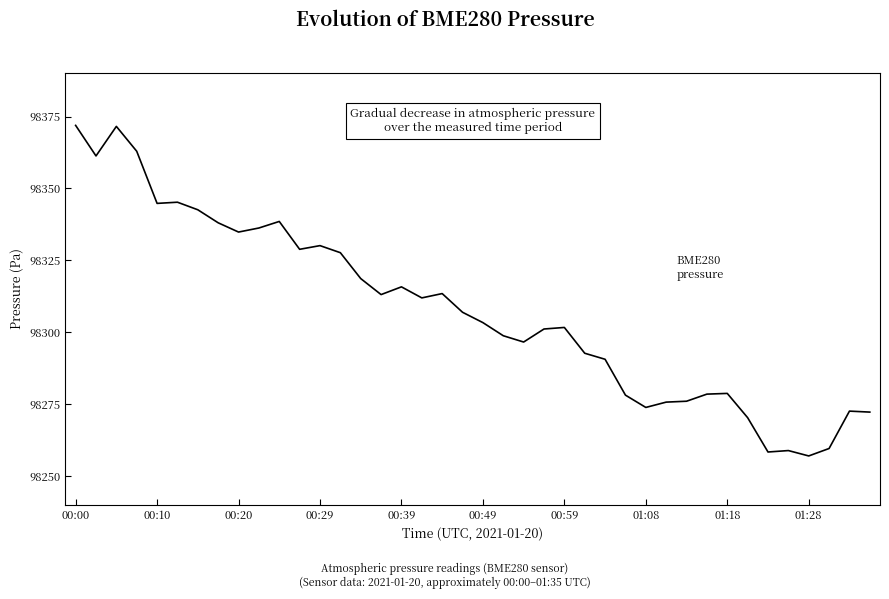

What is the smallest value displayed?

98256.9